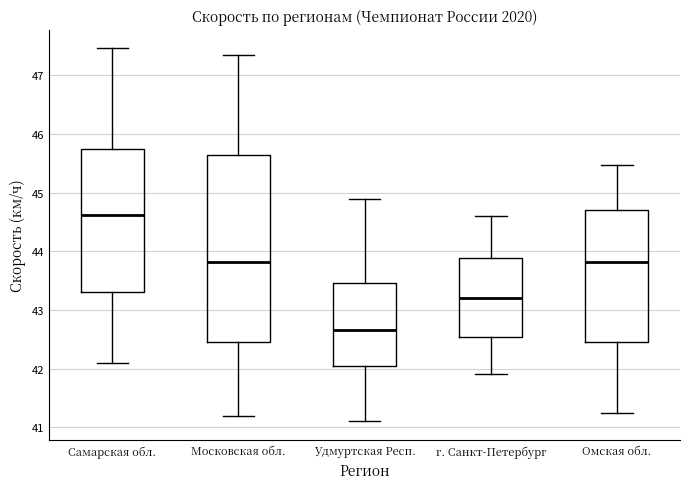

Comparing the boxes themselves (not the whiskers), which one is the tallest?

Московская обл.